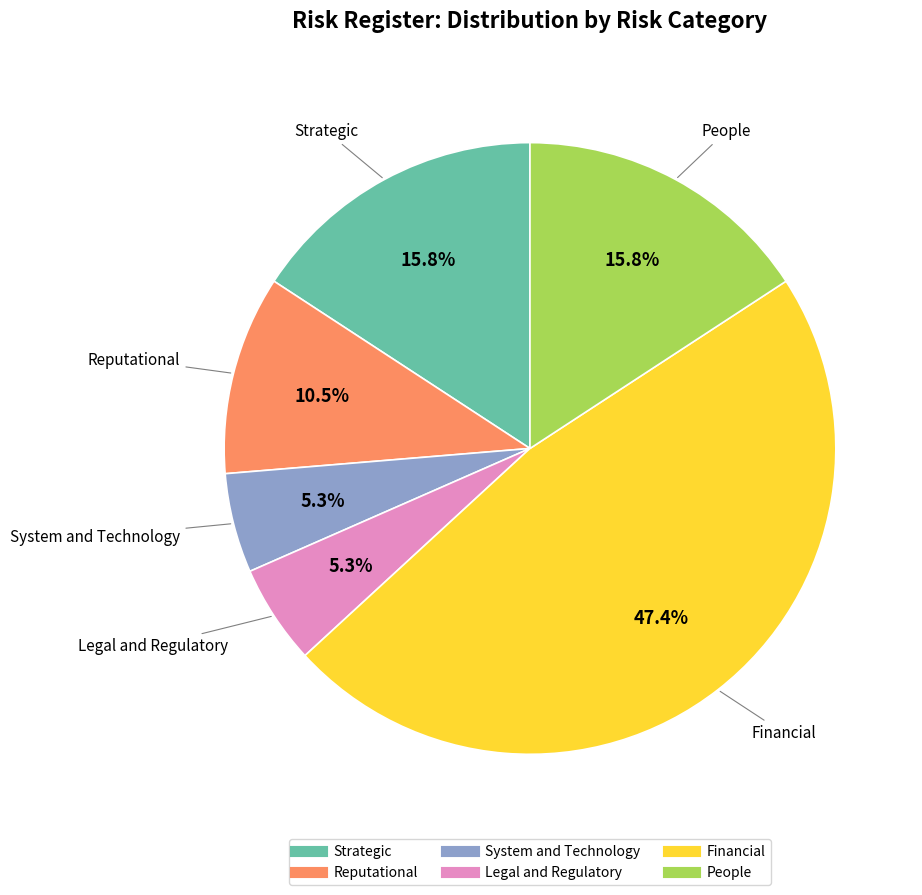

Which category has the biggest portion of the pie?

Financial